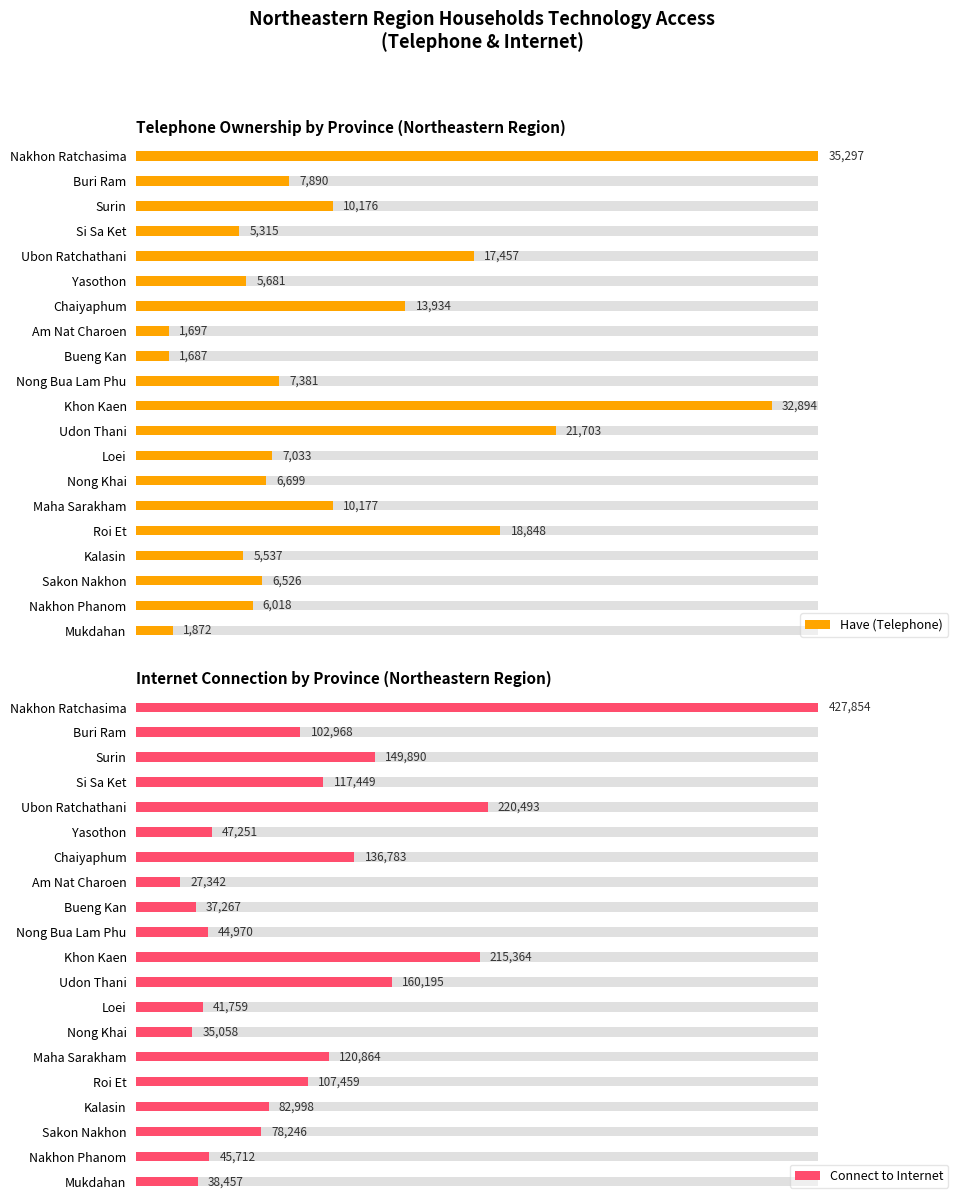

Are the bars grouped side by side (vs. stacked)?

Yes